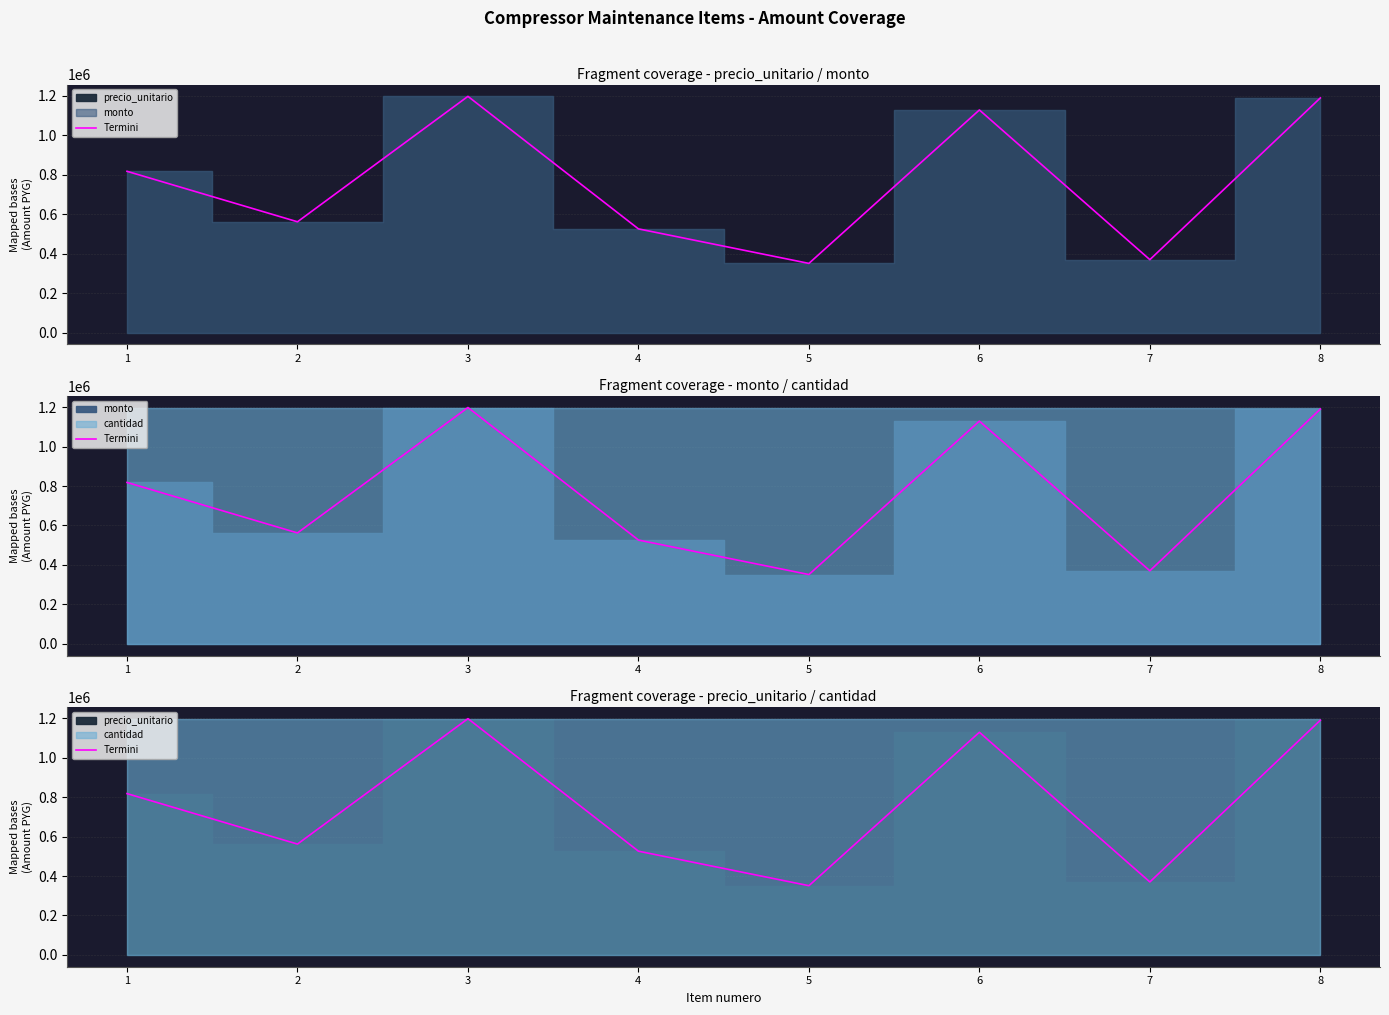

How many points are lower than both their immediate neighbors (excluding endpoints)?

3